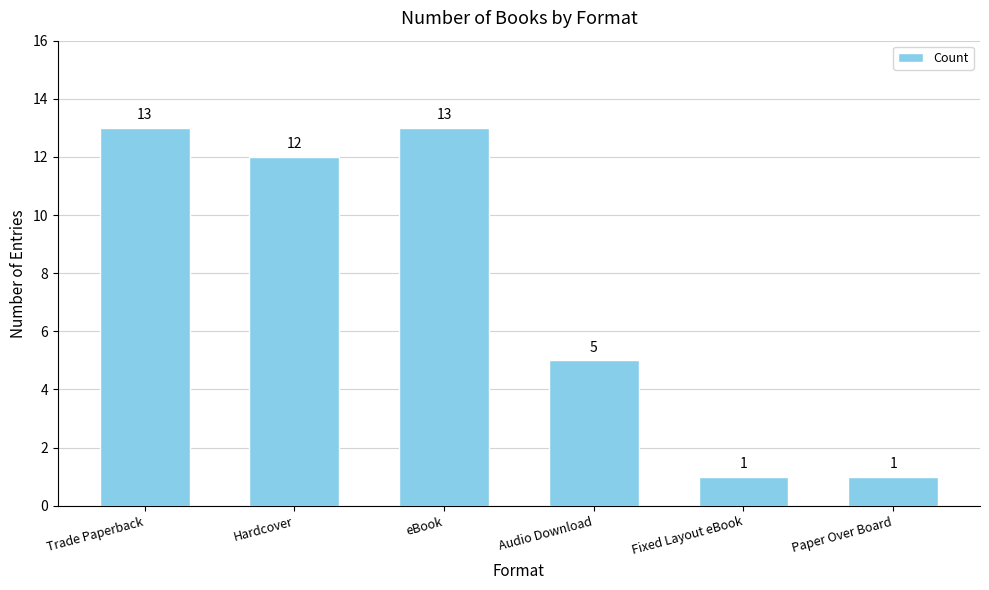

What is the minimum value shown in the chart?

1